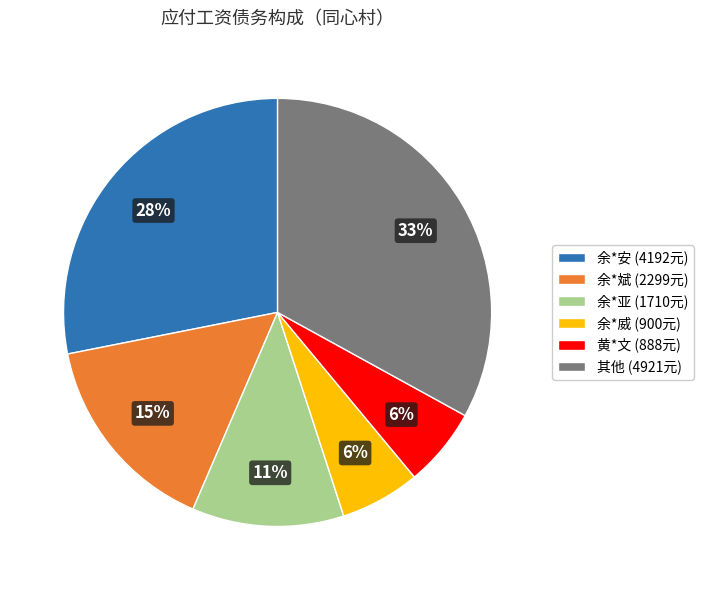

The 余*亚 (1710元) slice represents 11% of the pie. True or false?

True